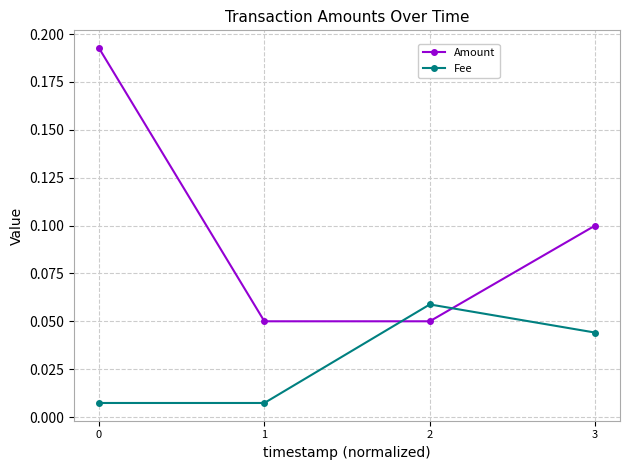

Which series has the largest total across all categories?

Amount